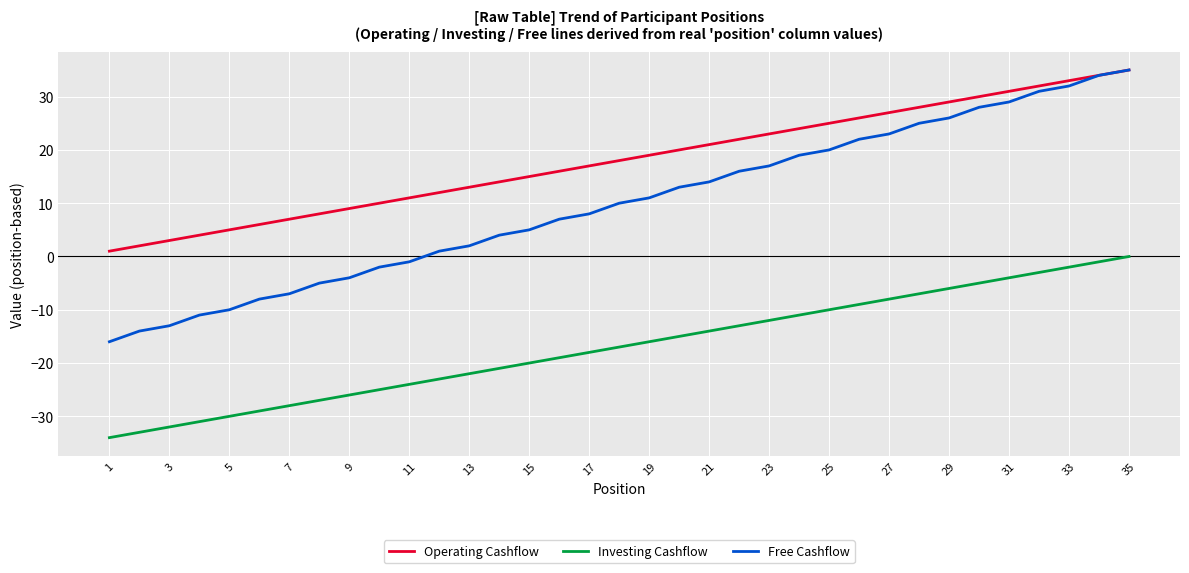

True or false: Investing Cashflow and Free Cashflow cross at least once.

False